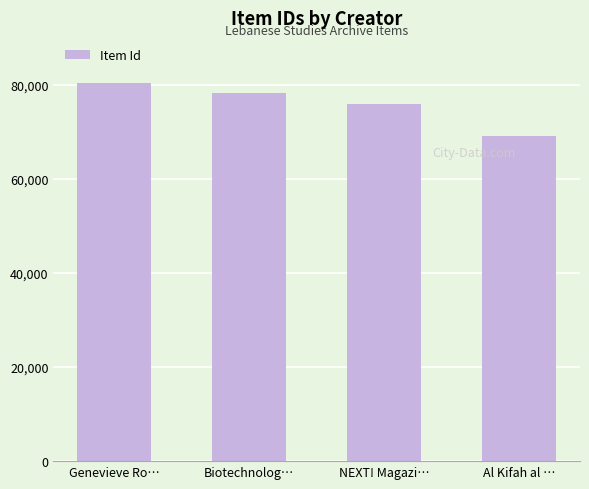

Rank the categories by value from lowest to highest.

Al Kifah al …, NEXT! Magazi…, Biotechnolog…, Genevieve Ro…